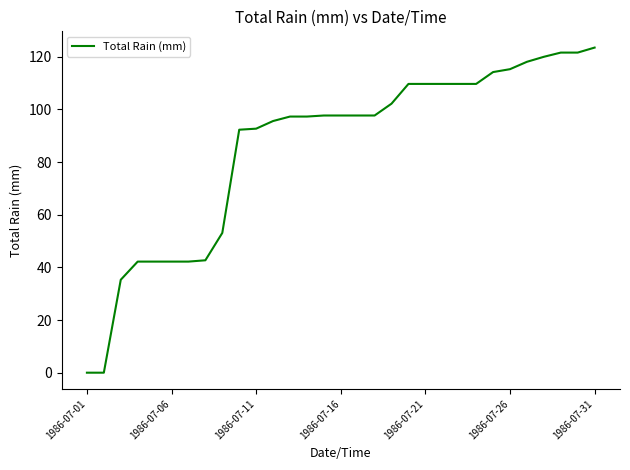

What is the sum of all values?

2650.9